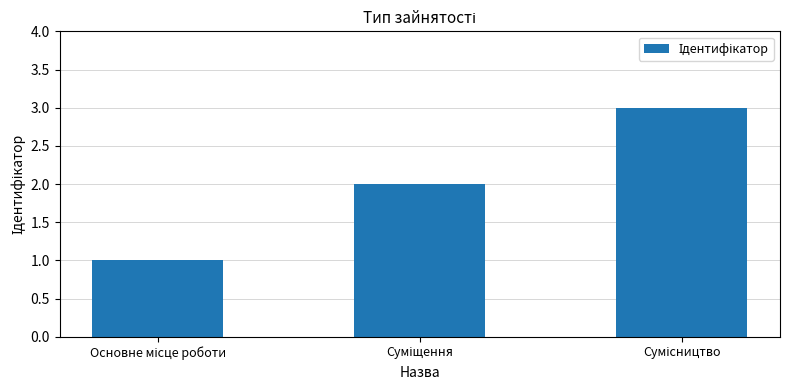

How many data points does each series have?

3